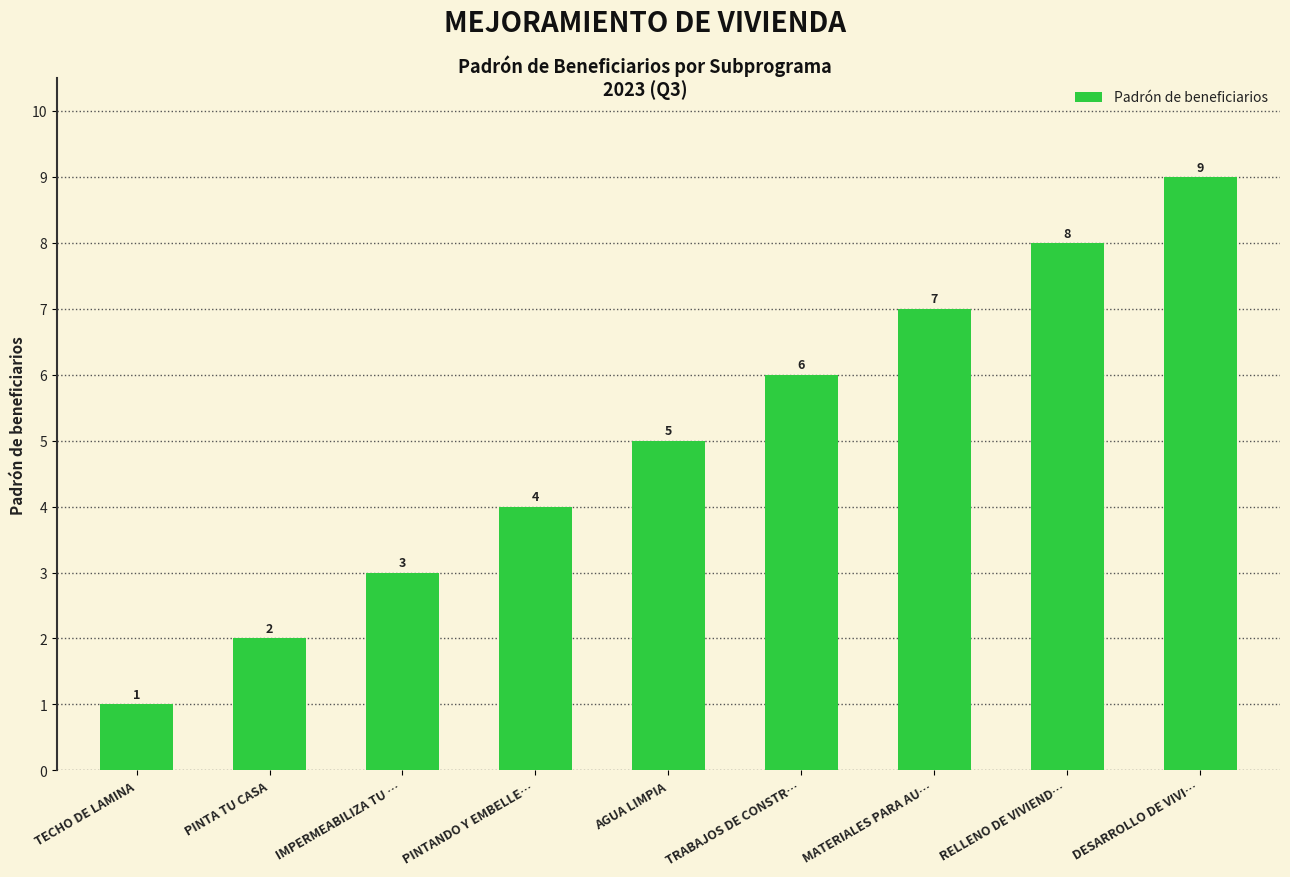

How many series are shown in this chart?

1